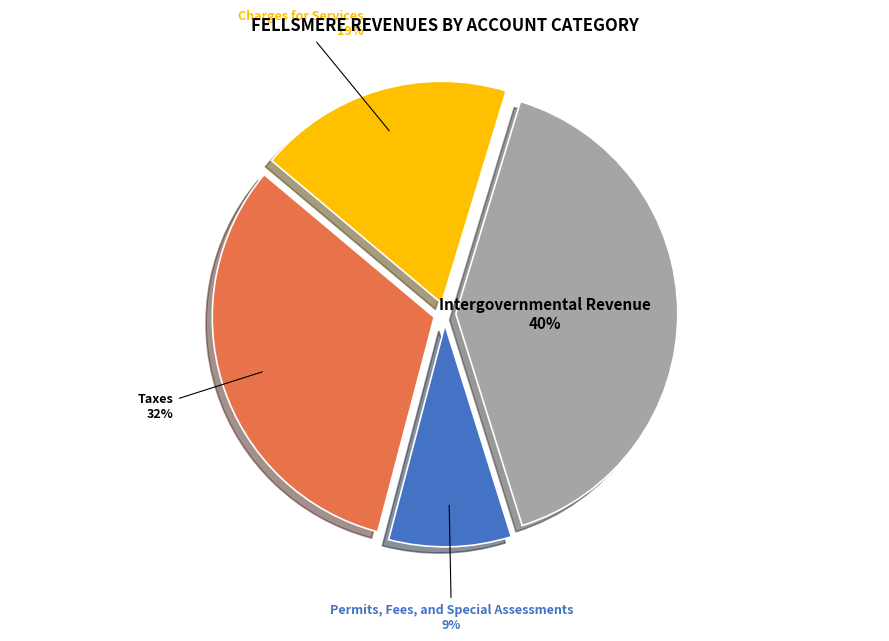

Do Permits, Fees, and Special Assessments and Charges for Services together represent more than half of the pie?

No